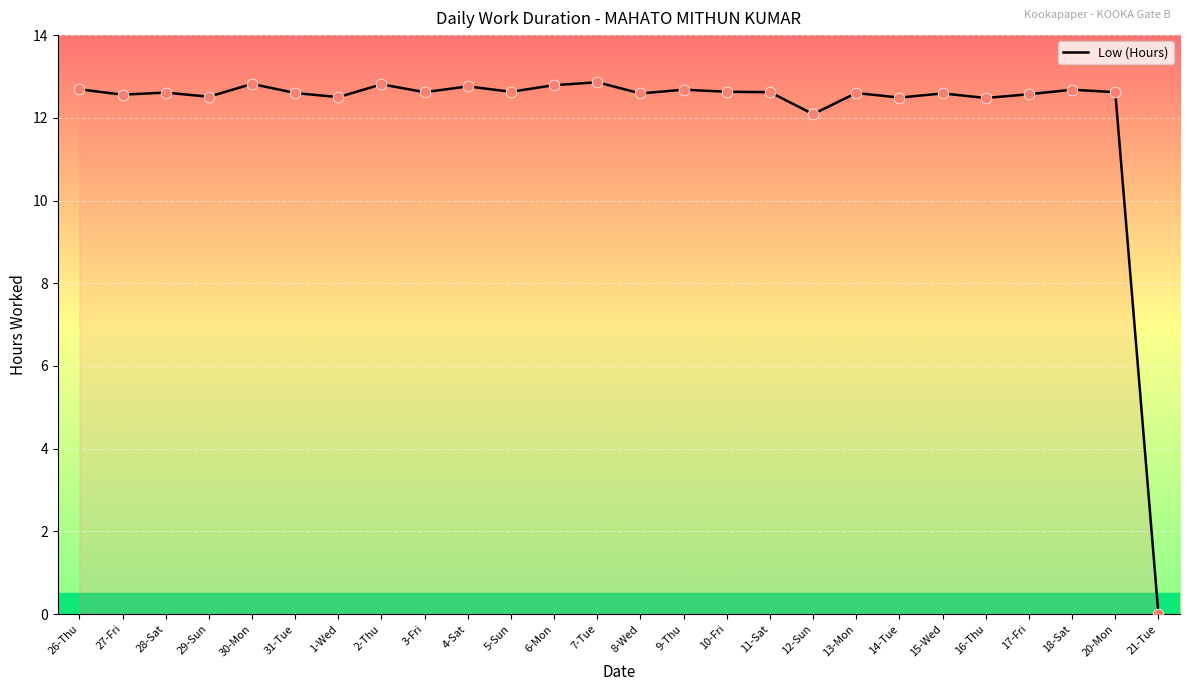

What is the change in value from 31-Tue to 21-Tue?

-12.6